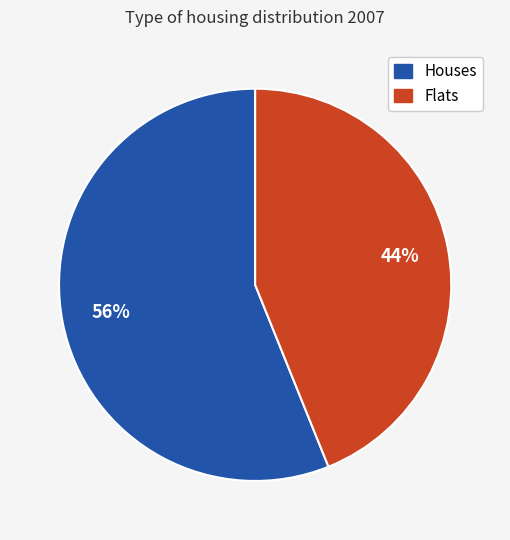

Rank the categories by value from highest to lowest.

Houses, Flats